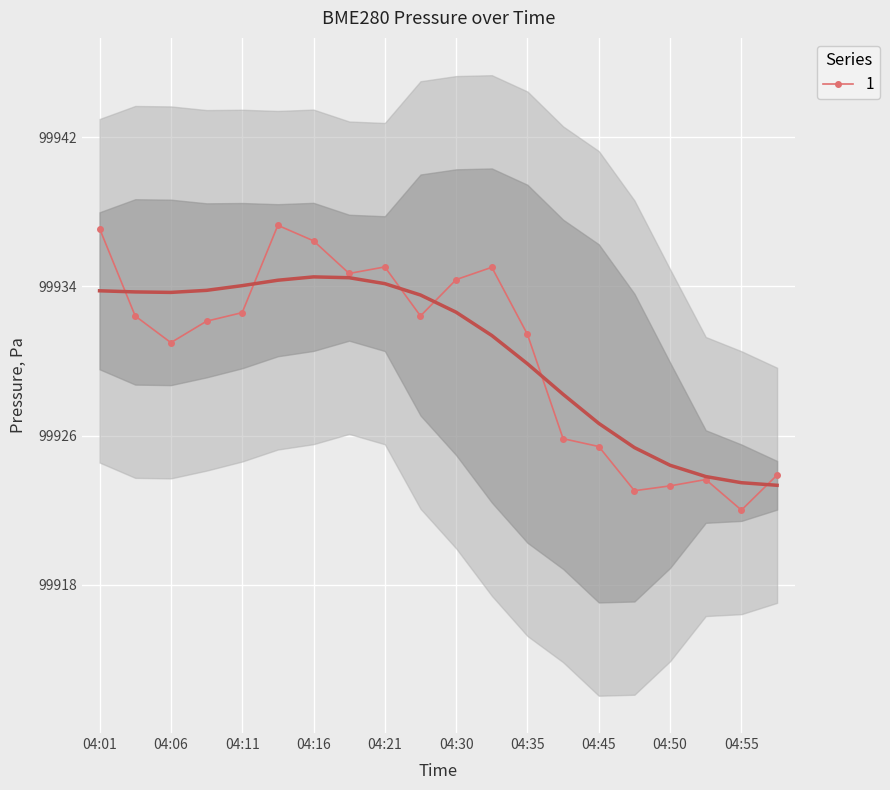

Reading left to right, what are all the values shown in this chart?

04:01=99937.1	04:03=99932.4	04:06=99931.0	04:08=99932.1	04:11=99932.6	04:13=99937.3	04:16=99936.4	04:18=99934.7	04:21=99935.0	04:23=99932.4	04:30=99934.4	04:32=99935.0	04:35=99931.4	04:42=99925.8	04:45=99925.4	04:47=99923.0	04:50=99923.3	04:52=99923.6	04:55=99922.0	04:58=99923.9